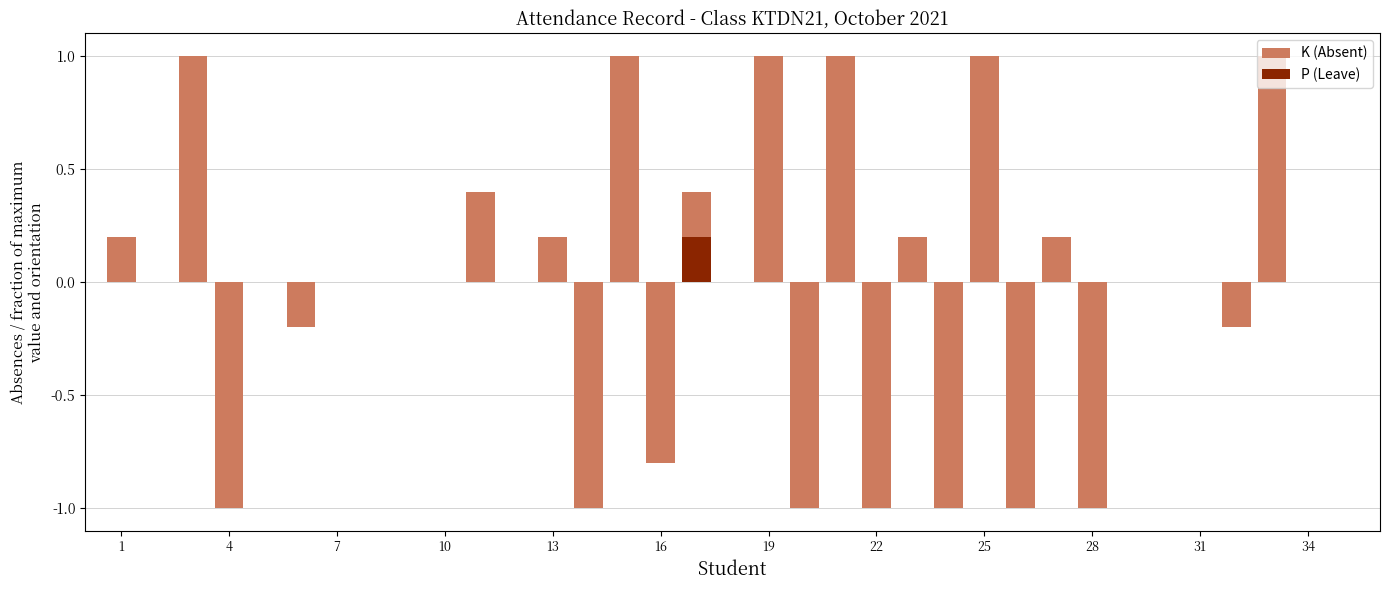

What is the value of the K (Absent) bar at the 19th from the left?

1.0